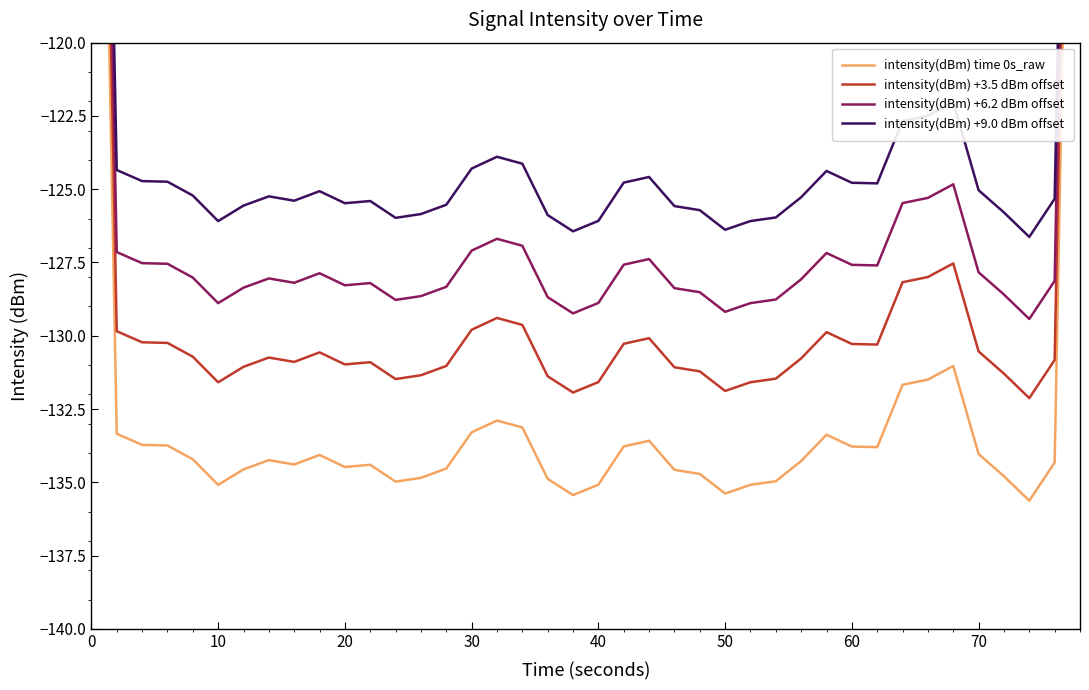

What is the value of the intensity(dBm) time 0s_raw point at the 31st from the left?

-133.7